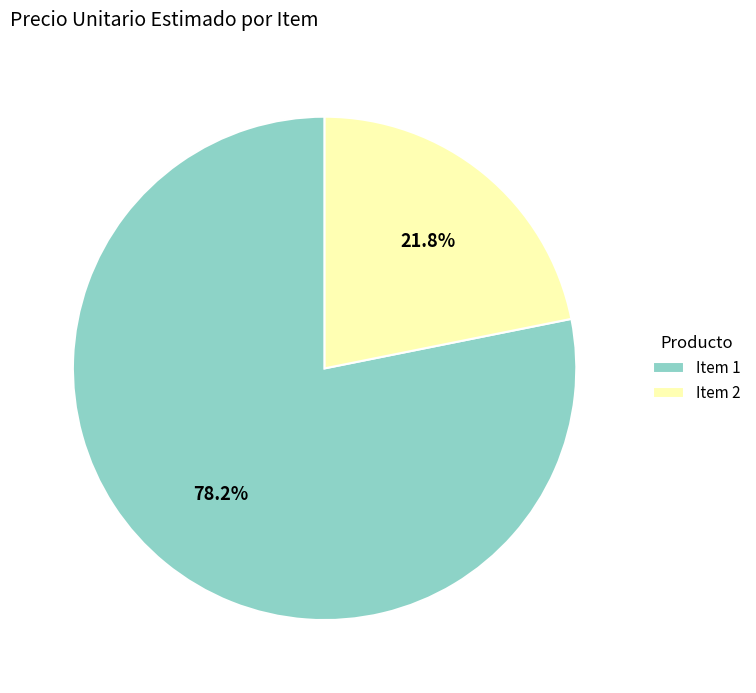

What is the majority slice?

Item 1